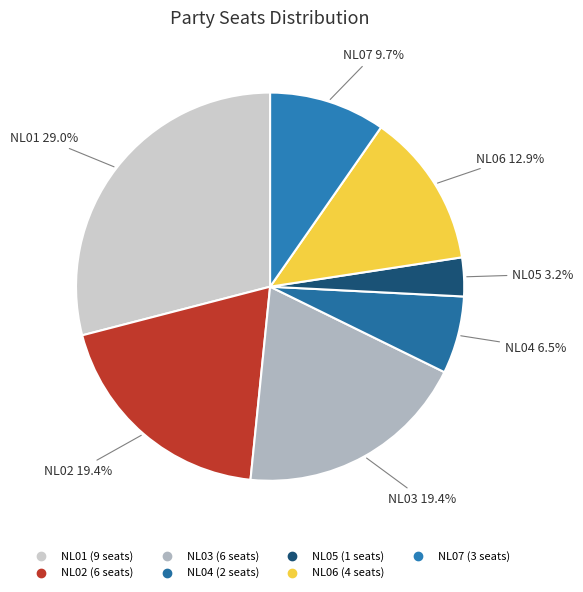

Which category has the smallest portion of the pie?

NL05